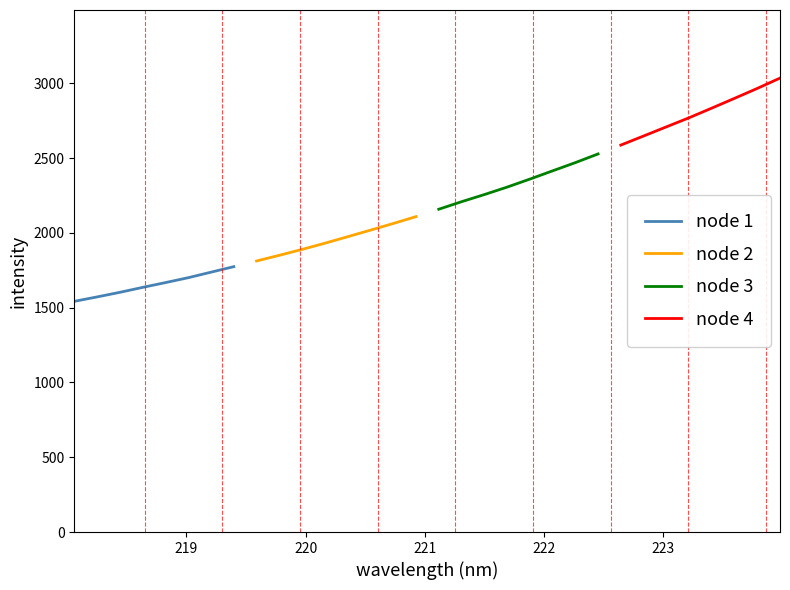

How many data points in node 3 are less than 2359?

4